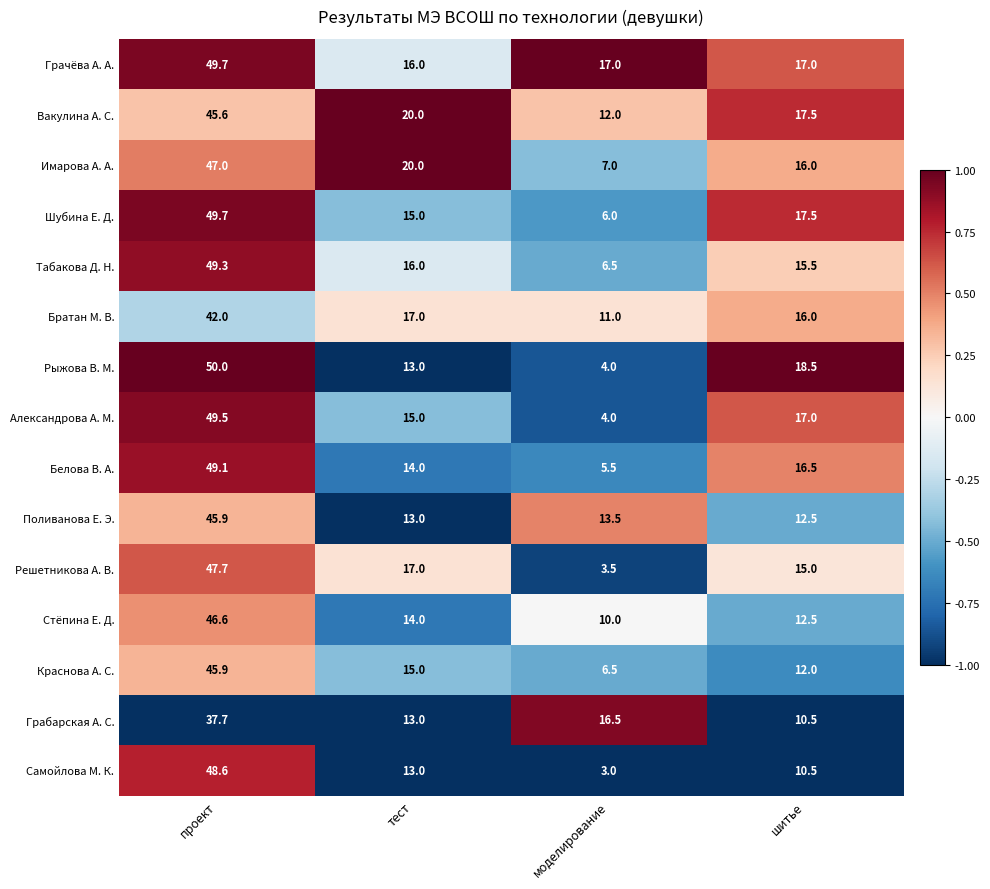

At which category does the chart reach its minimum across all series?

моделирование